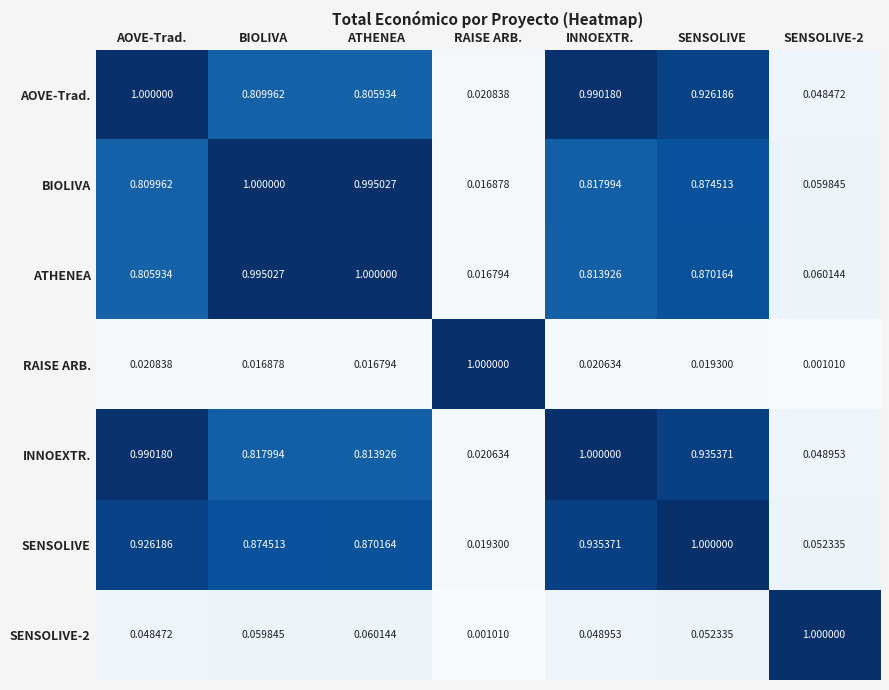

Where is BIOLIVA nearest to the value 0?

RAISE ARB.